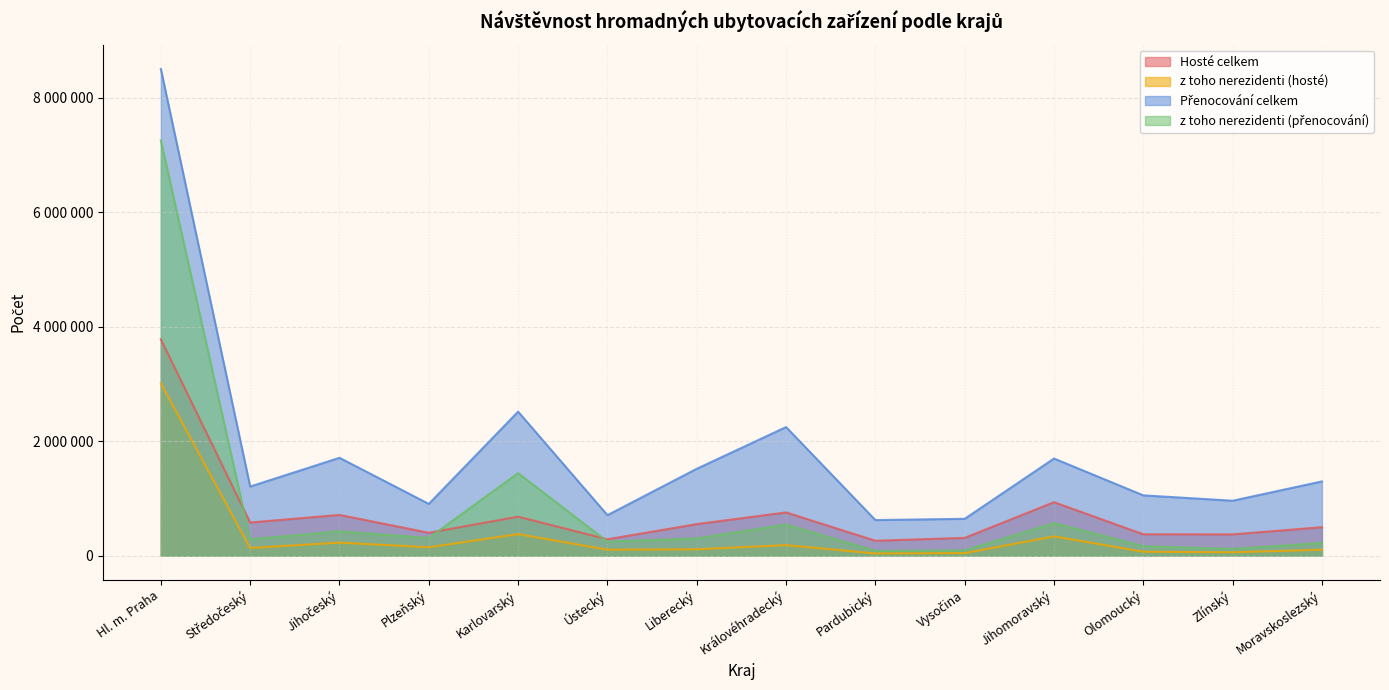

Rank the series by their maximum value, from lowest to highest.

z toho nerezidenti (hosté), Hosté celkem, z toho nerezidenti (přenocování), Přenocování celkem